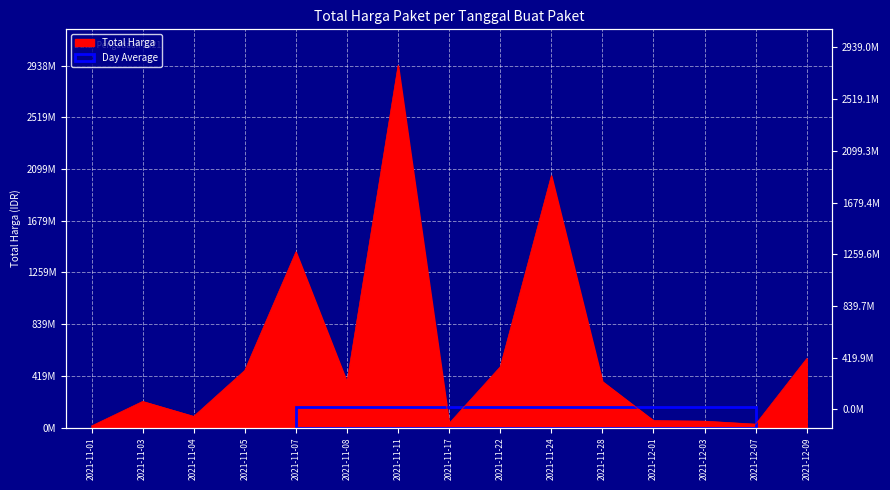

Reading right to left, transcribe all the data shown in this chart.

559971000	27412000	51601000	56152800	373404000	2044526200	493000000	34292000	2938963240	369565000	1425867900	464002100	90672075	211911270	12787500